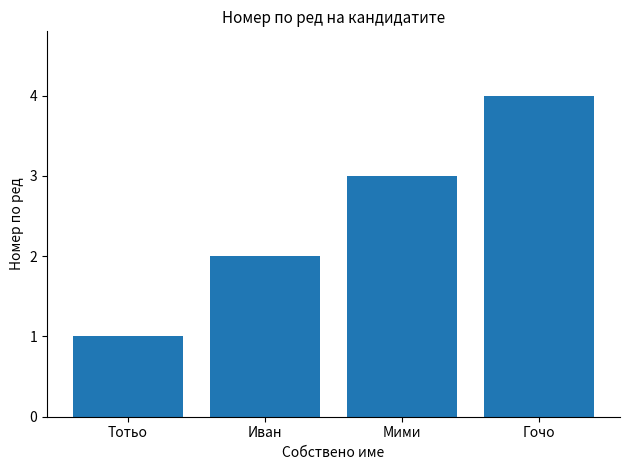

What is the change in value from Иван to Мими?

+1